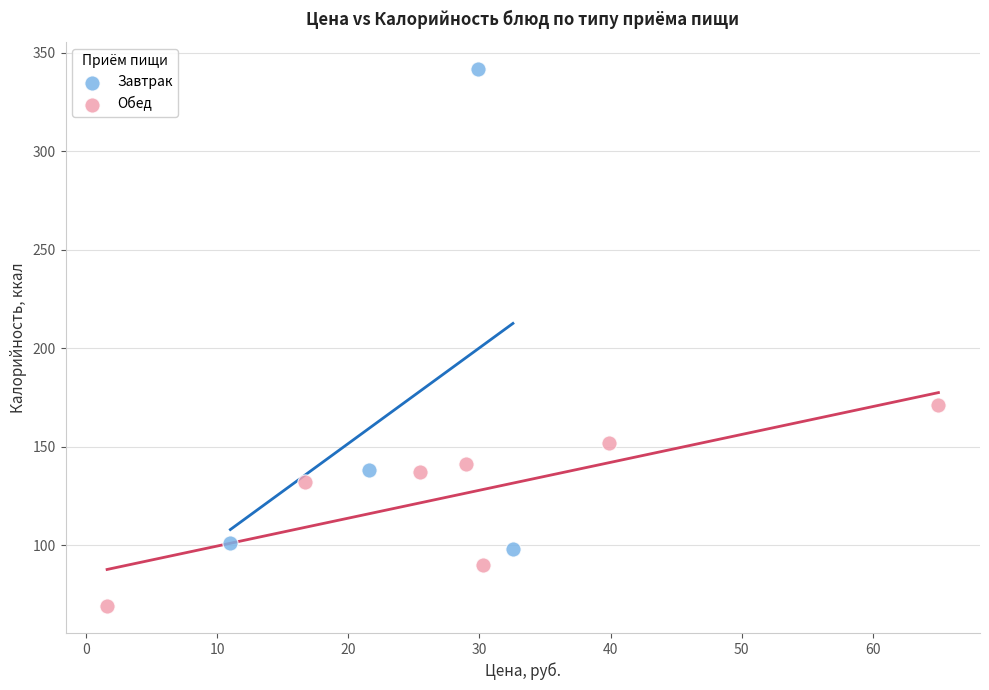

Which series contains the lowest Y value?

Обед